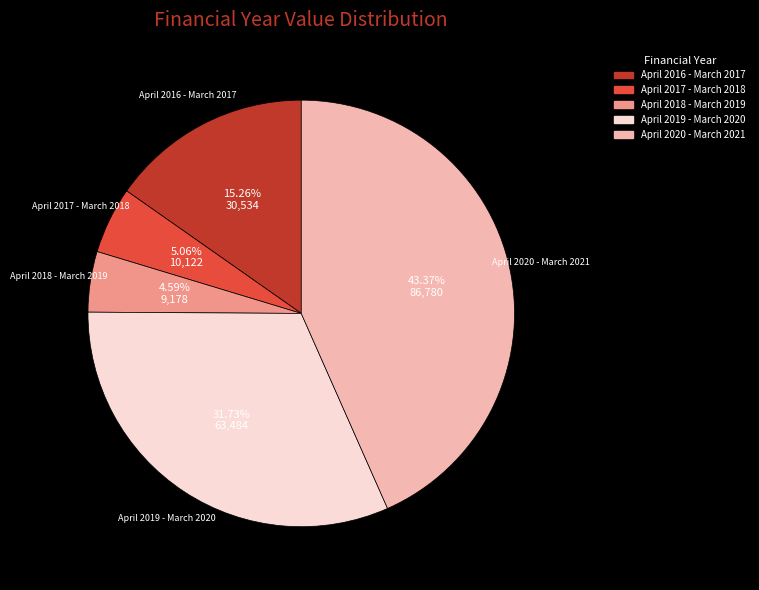

What percentage do April 2020 - March 2021 and April 2016 - March 2017 together represent?

58.6%